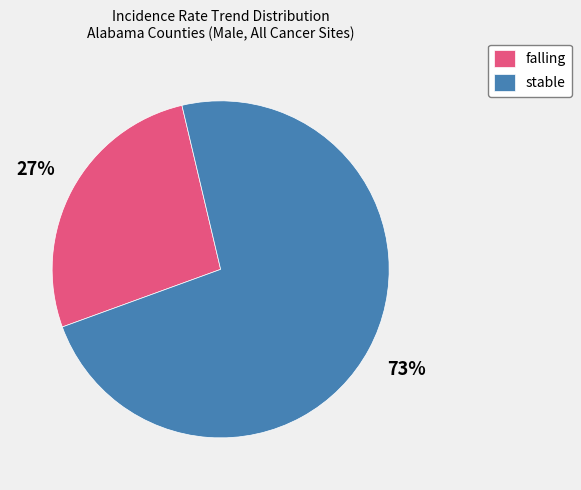

How many slices are in this pie chart?

2